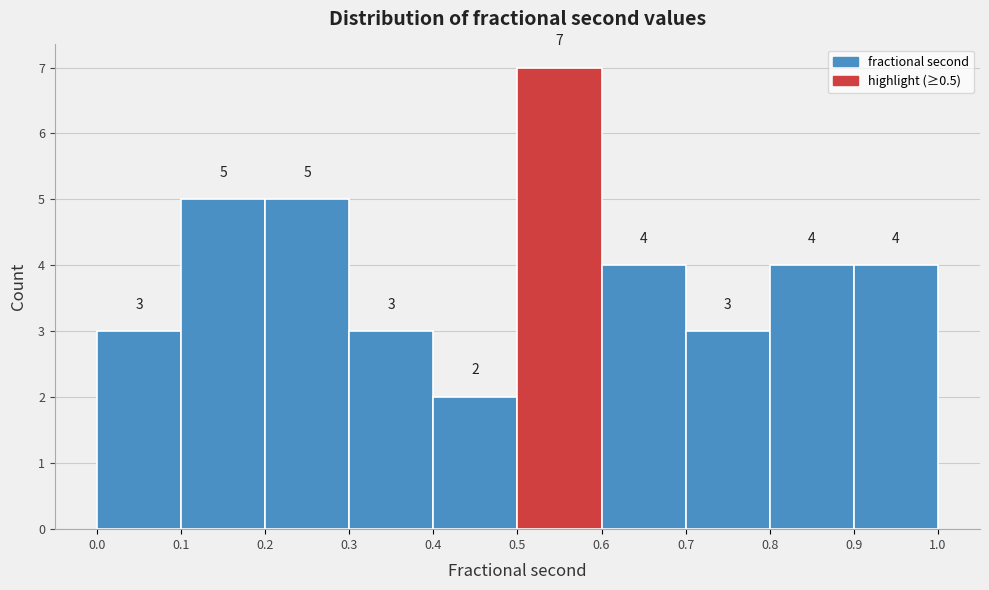

Reading left to right, list every bar in this chart as the range it spans on the x-axis followed by its height.

0.0 to 0.1: 3
0.1 to 0.2: 5
0.2 to 0.3: 5
0.3 to 0.4: 3
0.4 to 0.5: 2
0.5 to 0.6: 7
0.6 to 0.7: 4
0.7 to 0.8: 3
0.8 to 0.9: 4
0.9 to 1.0: 4